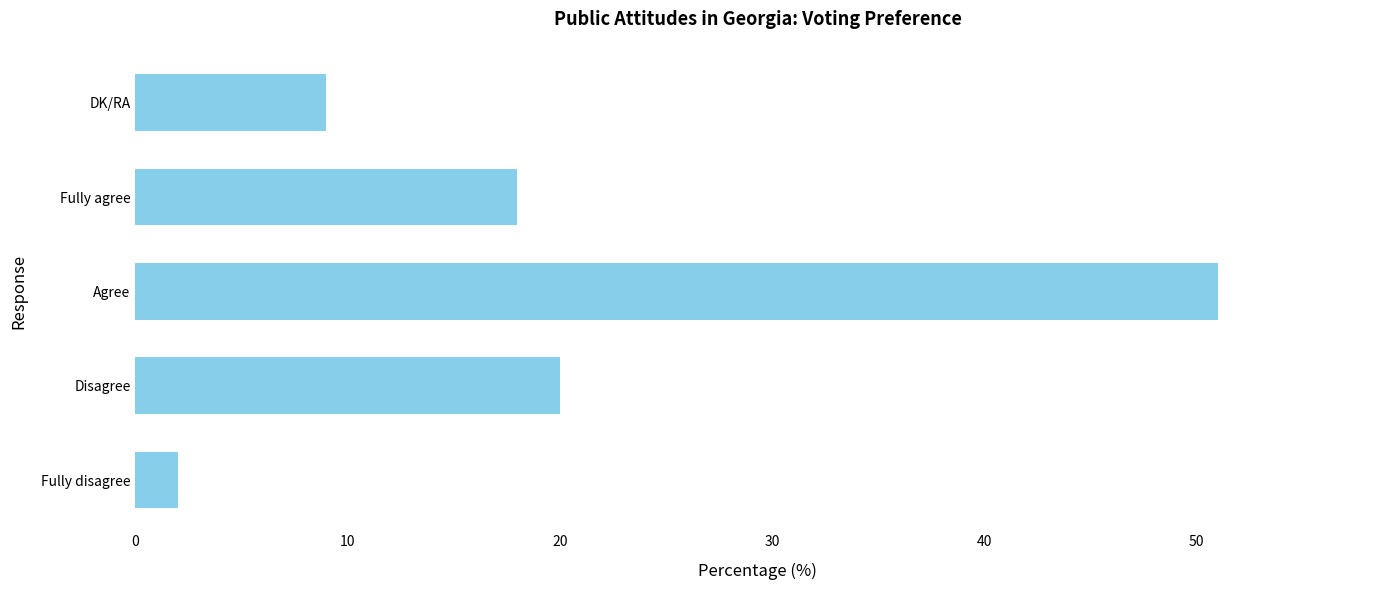

What is the maximum value shown in the chart?

51